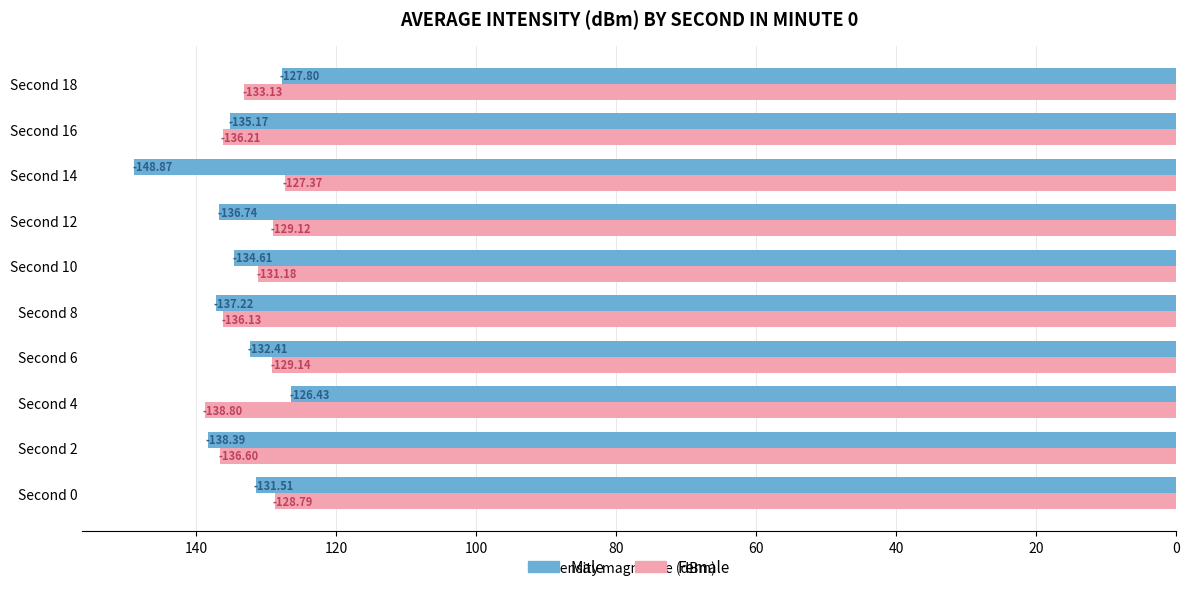

What are all the series names shown in the legend?

Male, Female